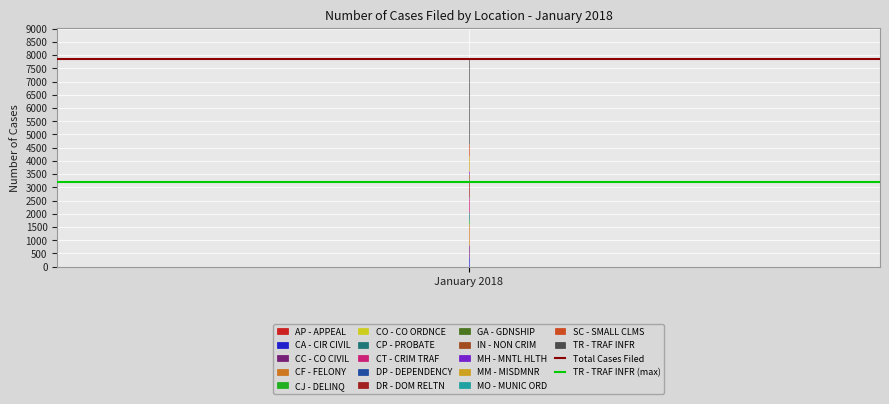

Is it true that TR - TRAF INFR (max) equals 3204 at 1?

True